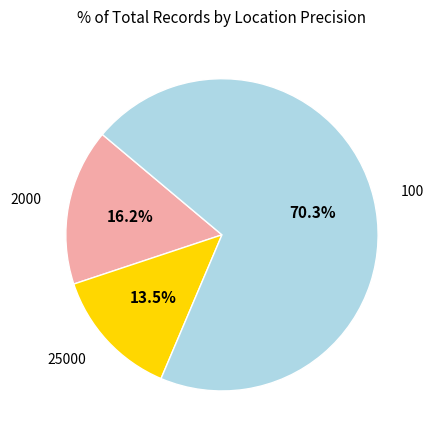

Which category has the smallest portion of the pie?

25000